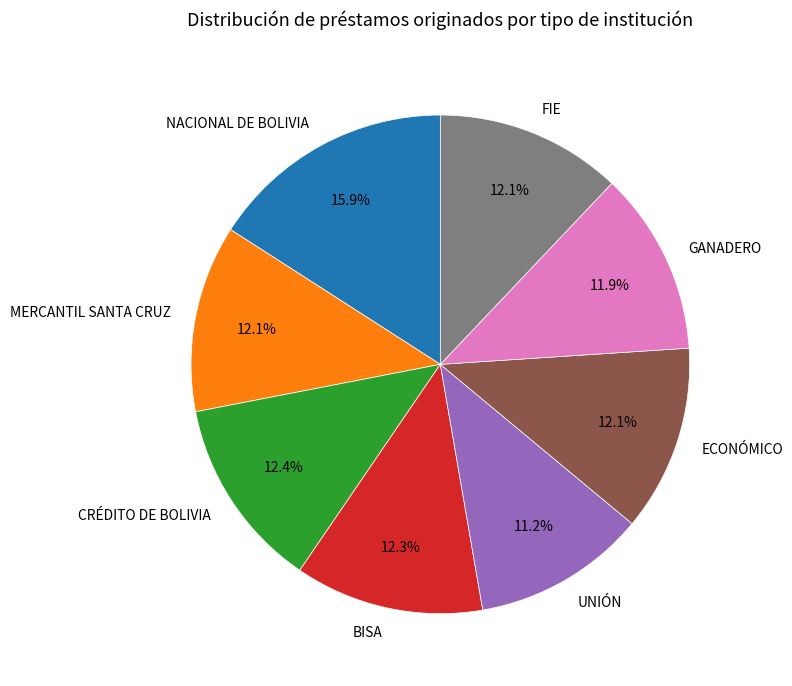

To the nearest percent, what percentage of the pie is UNIÓN?

11%